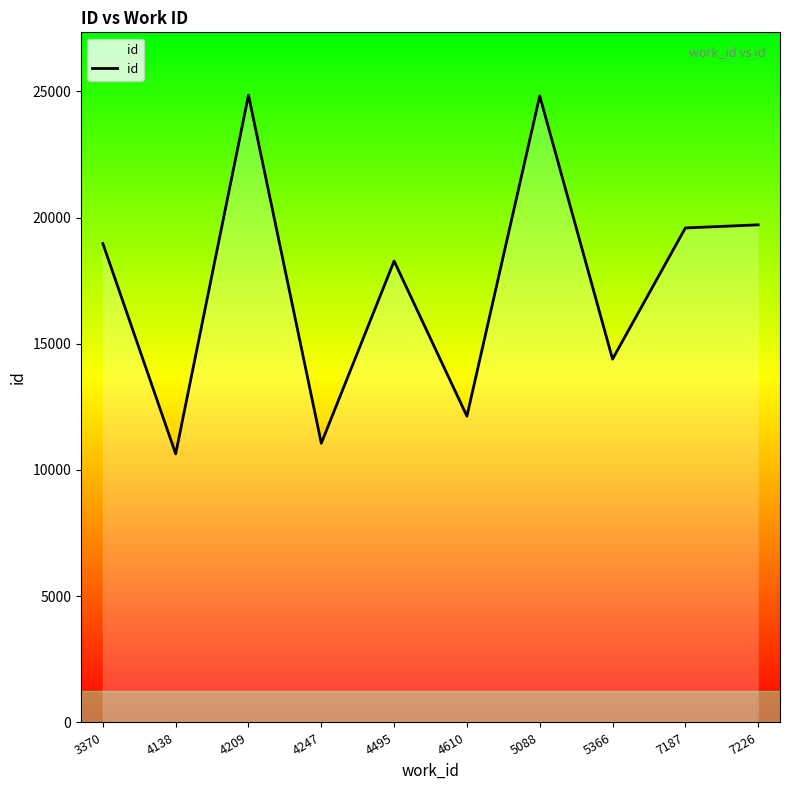

Which category has the lowest value across all series?

4138